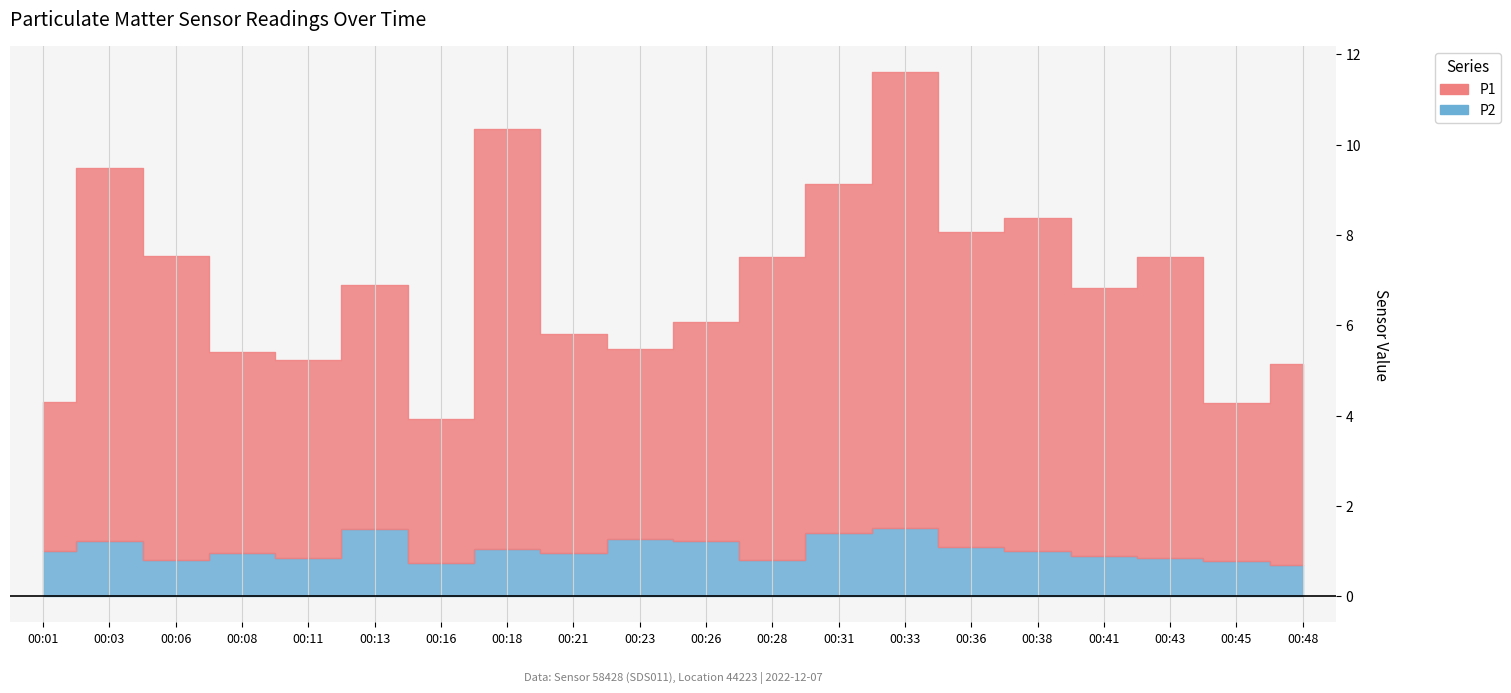

Which label corresponds to the smallest value in the chart?

00:48